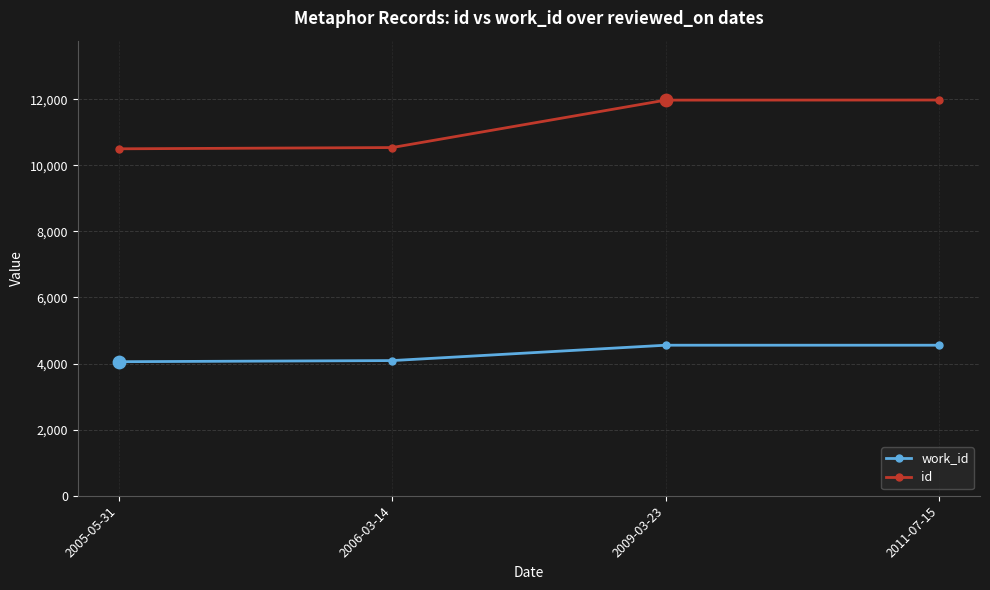

What is the spread (max minus min) of values at 2006-03-14?

6446